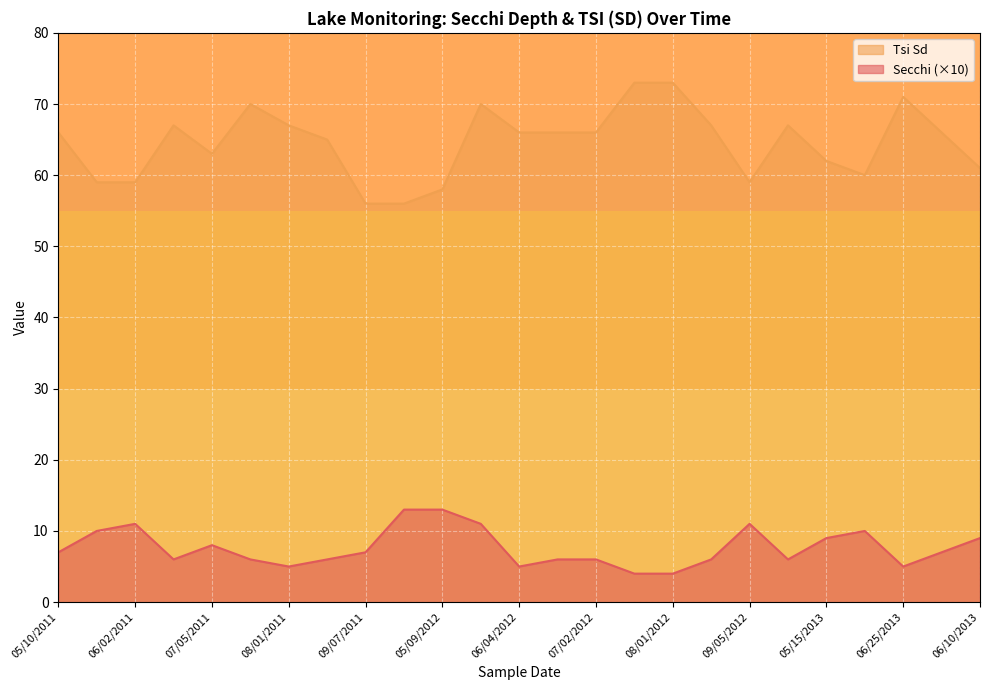

Reading left to right, list all the values displayed in this chart.

Secchi: 7	10	11	6	8	6	5	6	7	13	13	11	5	6	6	4	4	6	11	6	9	10	5	7	9
Tsi Sd: 66	59	59	67	63	70	67	65	56	56	58	70	66	66	66	73	73	67	59	67	62	60	71	66	61